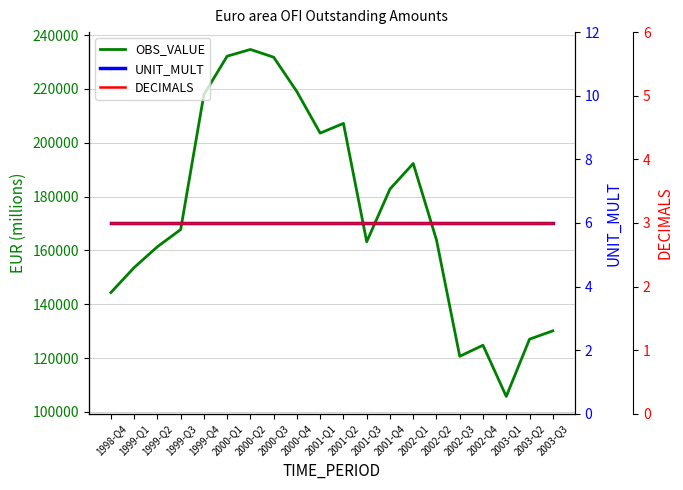

What is the label of the 10th point from the left?

2001-Q1